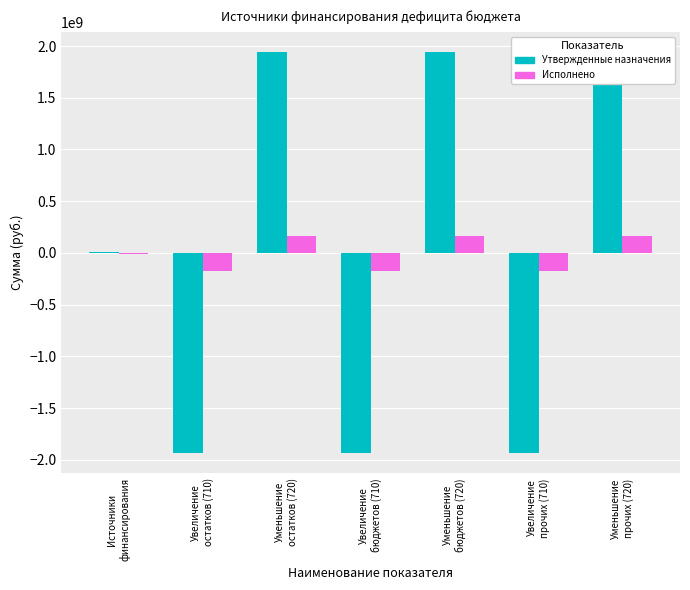

Is the value of Утвержденные назначения at Уменьшение
бюджетов (720) greater than the value of Исполнено at Источники
финансирования?

Yes